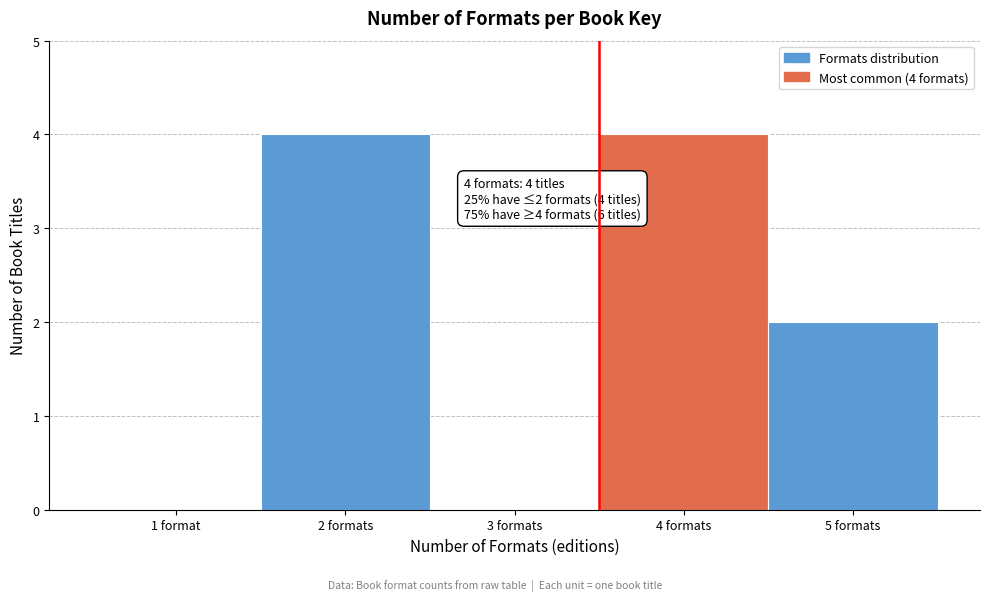

Reading left to right, list all the values displayed in this chart.

1 format=0	2 formats=4	3 formats=0	4 formats=4	5 formats=2